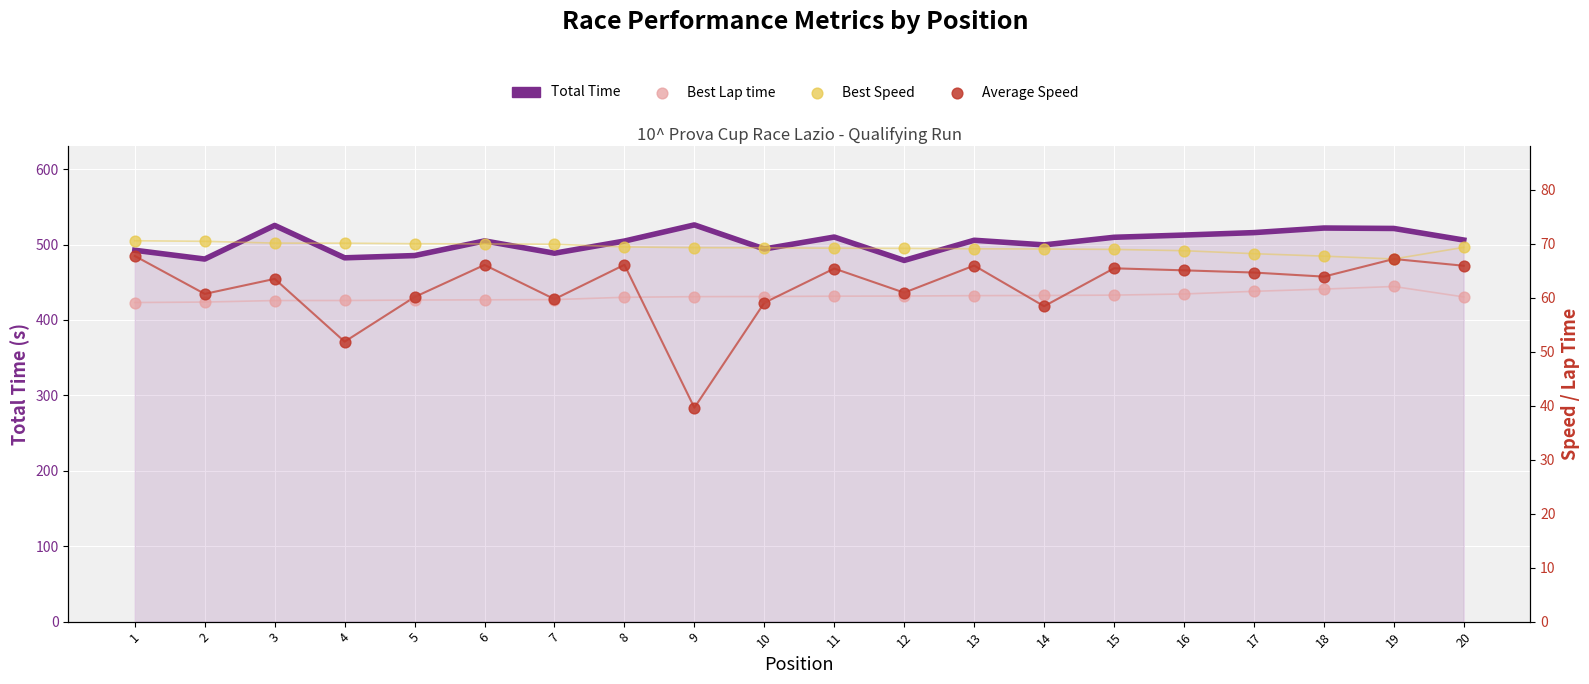

Which series has the largest Y range (max minus min)?

Total Time